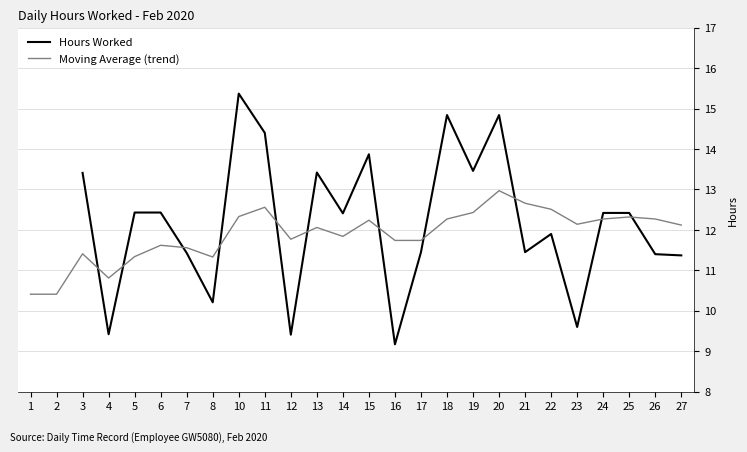

Between 12 and 3, which is larger?

3